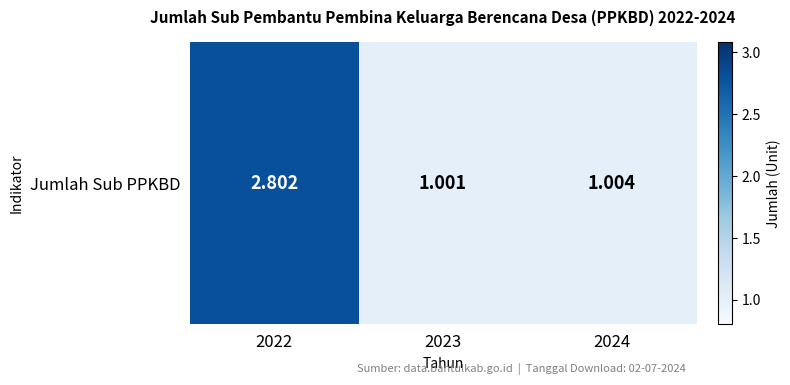

Which category has the lowest value across all series?

2023